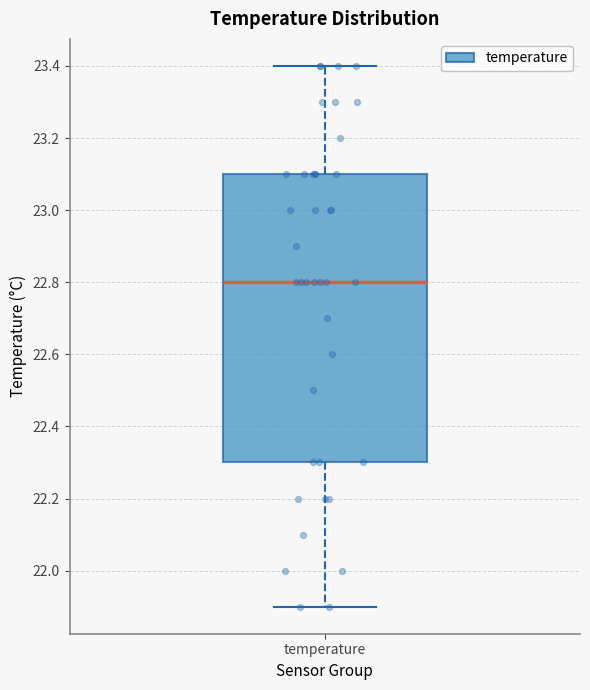

Read this box plot against the y-axis: the position of the median line, the range covered by the box, and the ends of both whiskers. The values are not printed on the chart, so give them approximately, as read against the axis.

median 22.8, box 22.3 to 23.1, whiskers 21.9 to 23.4